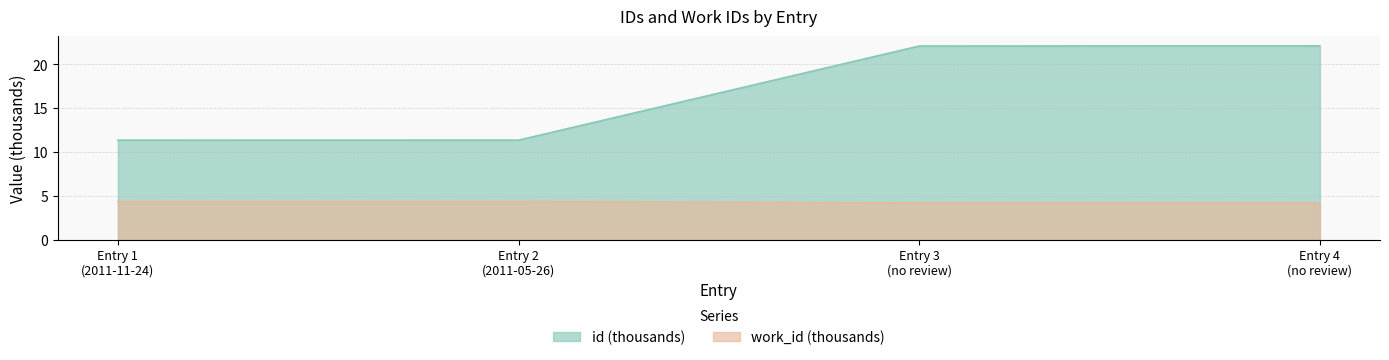

How many lines are shown in the chart?

2